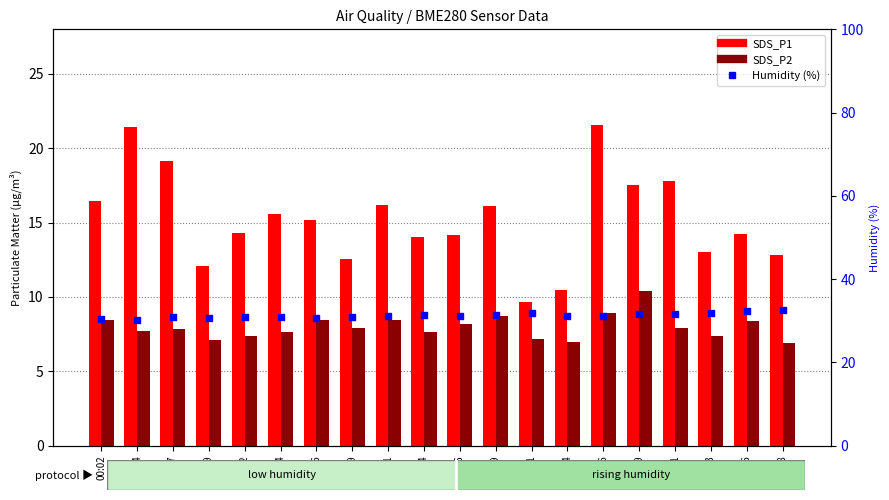

Which series has the largest Y range (max minus min)?

SDS_P1